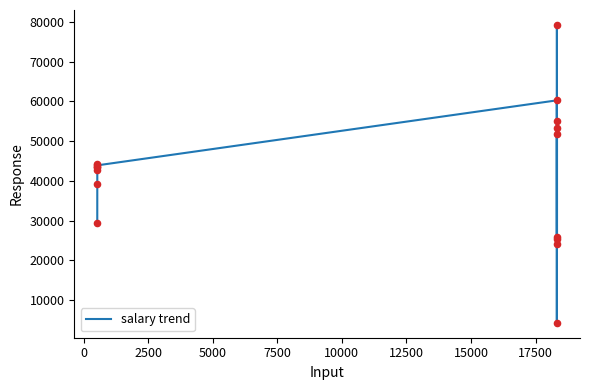

What is the maximum value shown in the chart?

79266.3